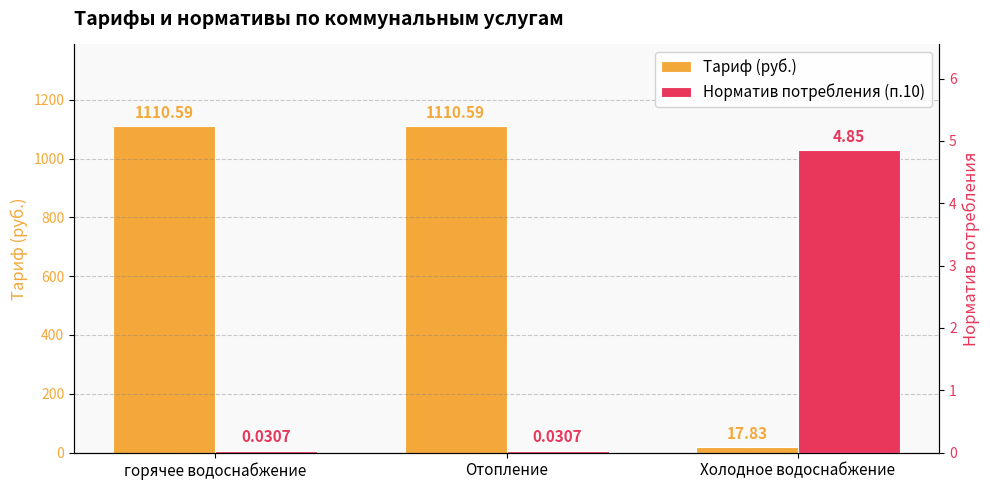

How many bars are there in total?

6